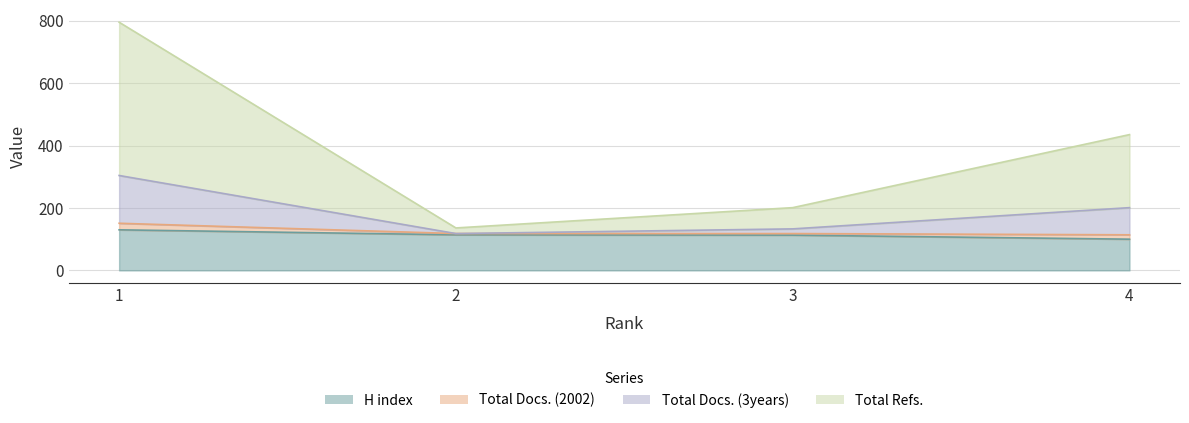

True or false: H index and Total Docs. (3years) intersect in this chart.

False